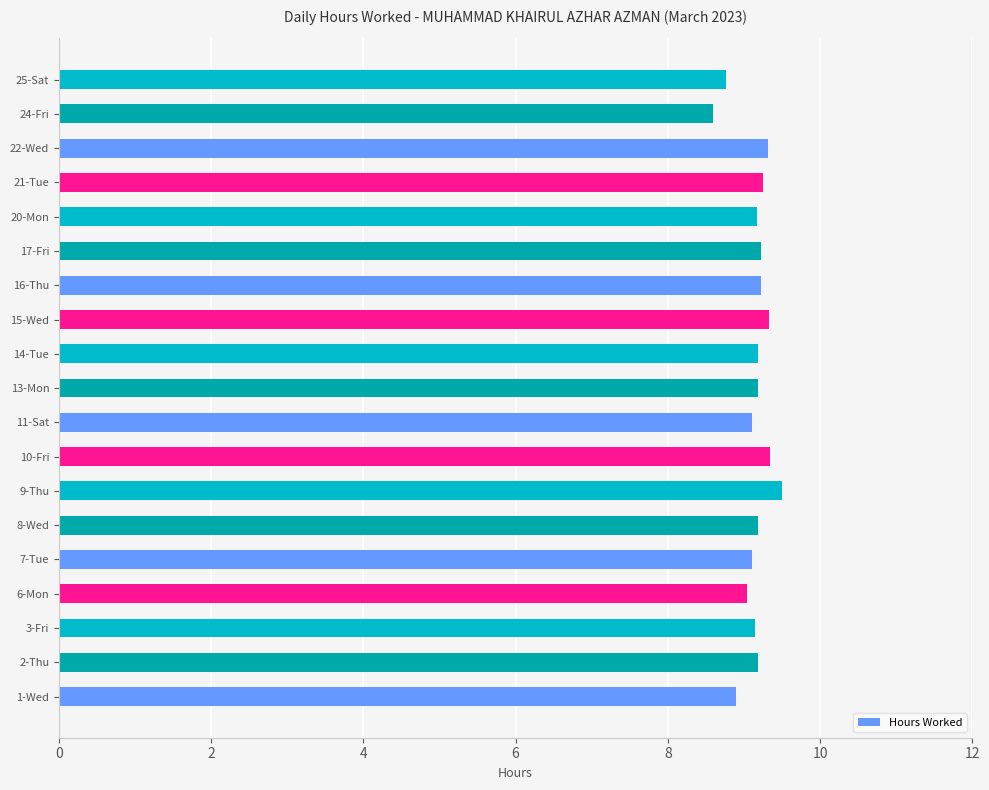

The value at 7-Tue is 5.5. True or false?

False